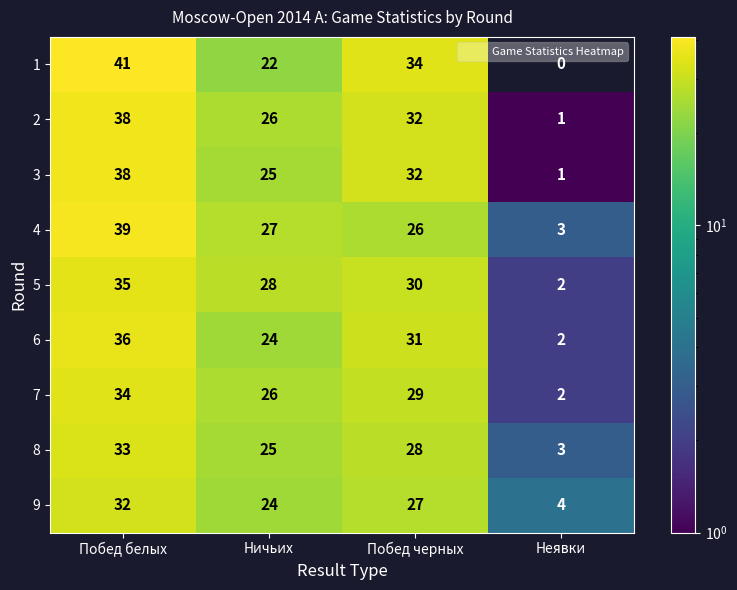

How many distinct data groups are displayed?

9